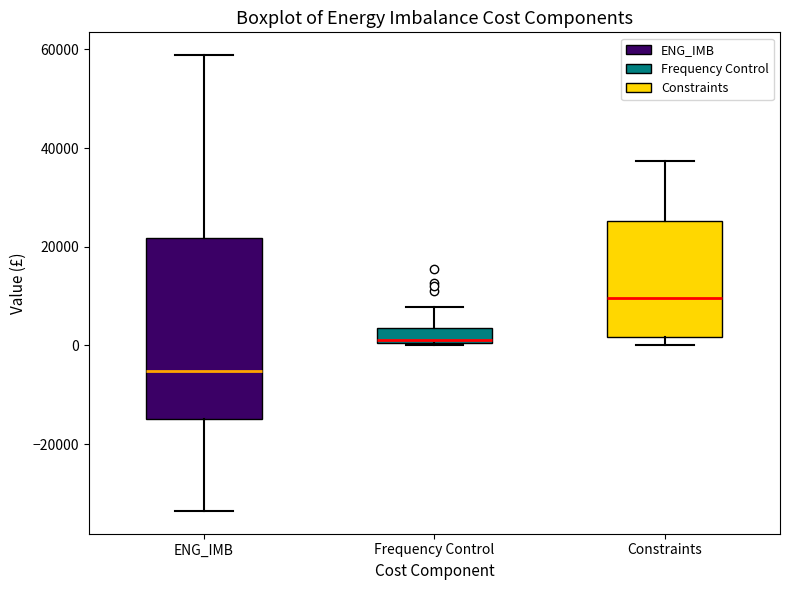

Where is the lower edge of the box for Constraints on the y-axis? The values are not printed on the chart, so give them approximately, as read against the axis.

2000